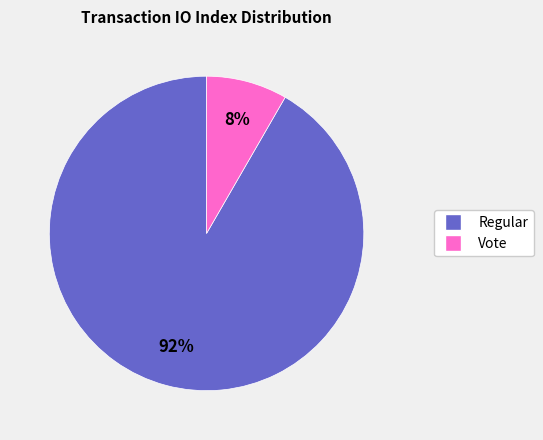

How many slices are in this pie chart?

2